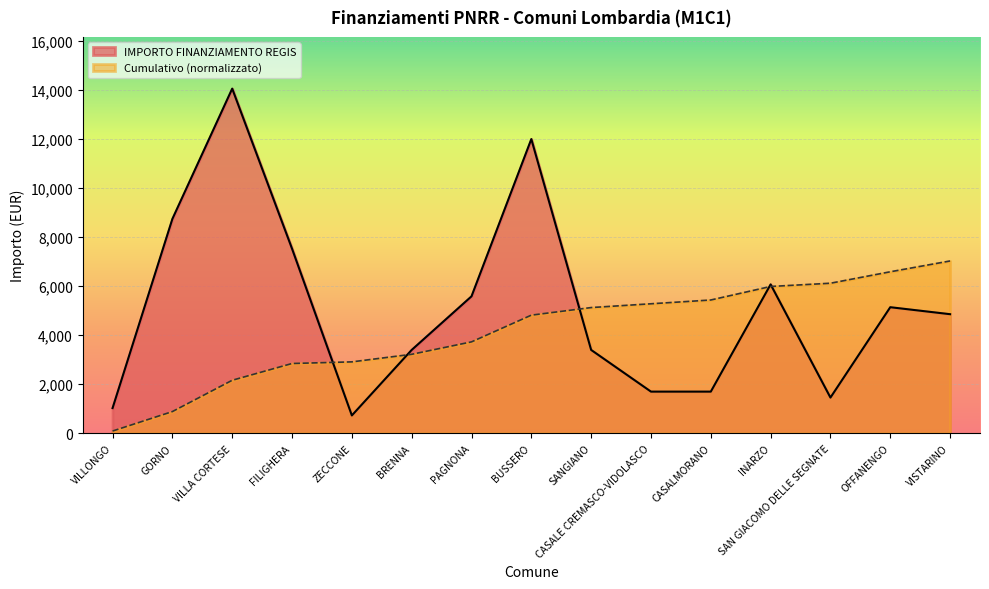

Rank the categories by value from lowest to highest.

ZECCONE, VILLONGO, SAN GIACOMO DELLE SEGNATE, CASALE CREMASCO-VIDOLASCO, CASALMORANO, BRENNA, SANGIANO, VISTARINO, OFFANENGO, PAGNONA, INARZO, FILIGHERA, GORNO, BUSSERO, VILLA CORTESE